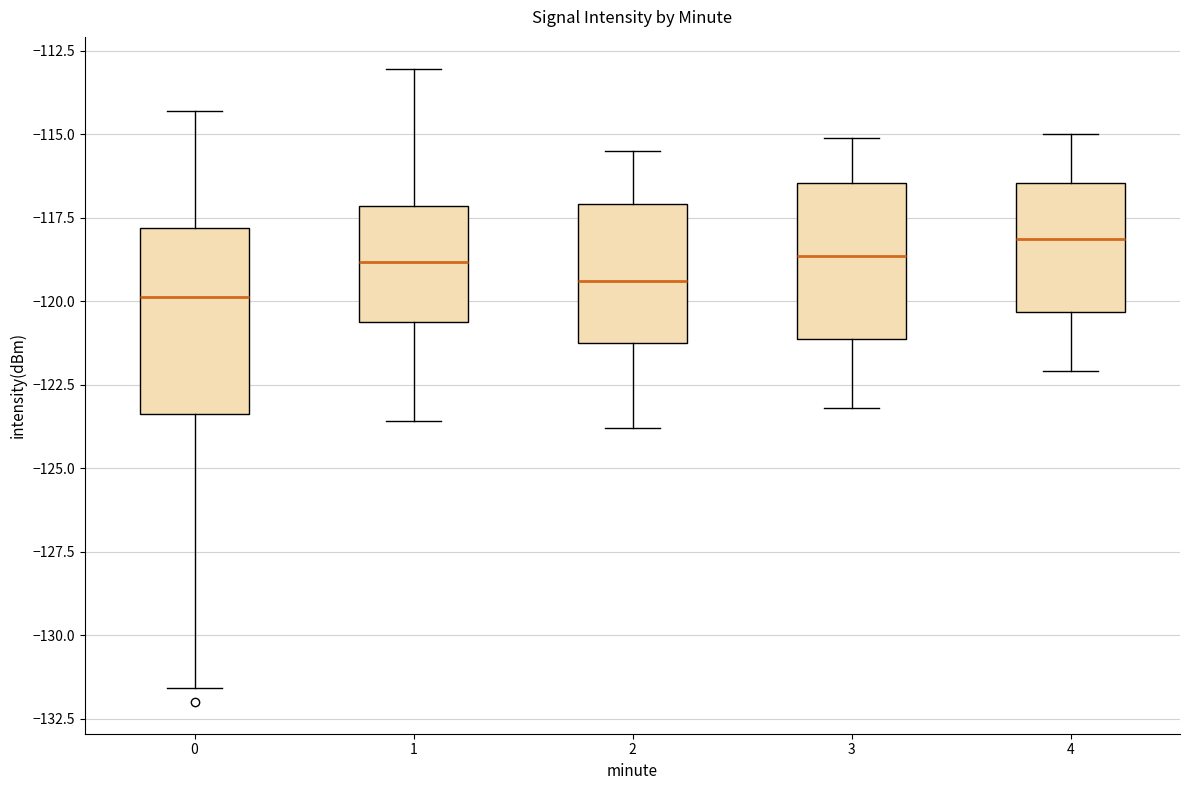

Comparing the boxes themselves (not the whiskers), which one is the tallest?

0